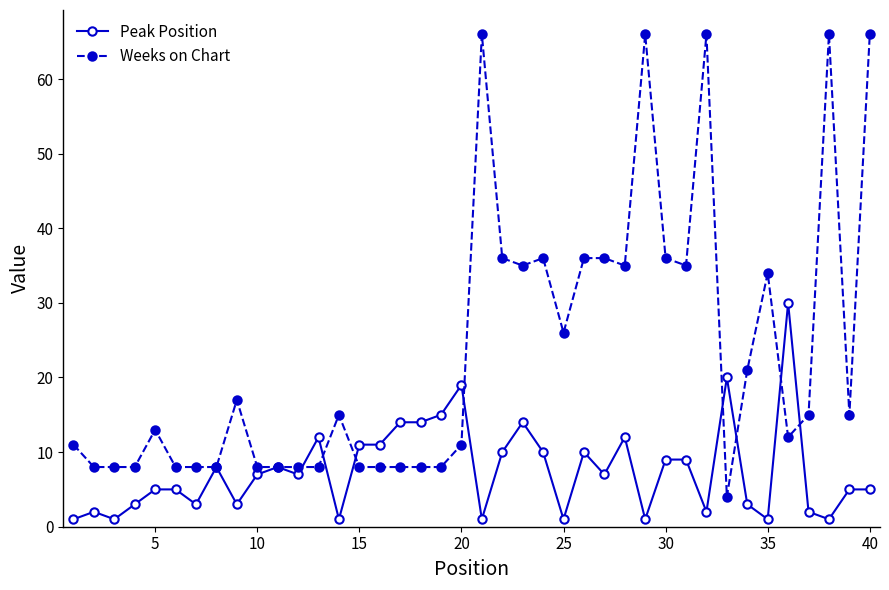

True or false: Weeks on Chart has more than 1 points higher than both neighbors.

True